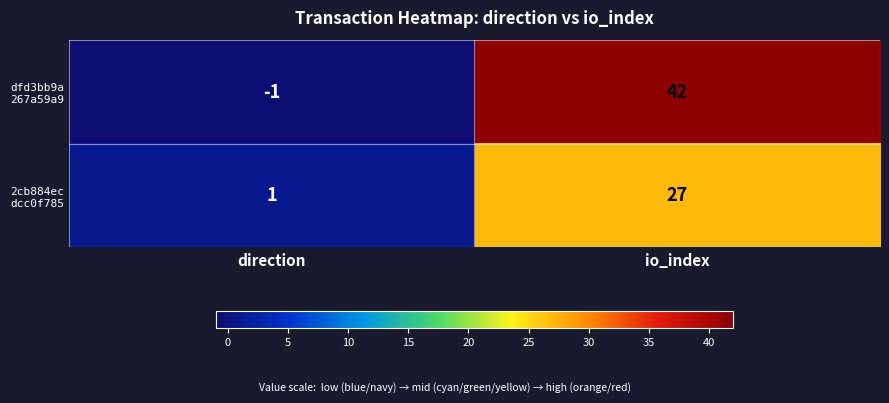

Count the number of data series in this chart.

2